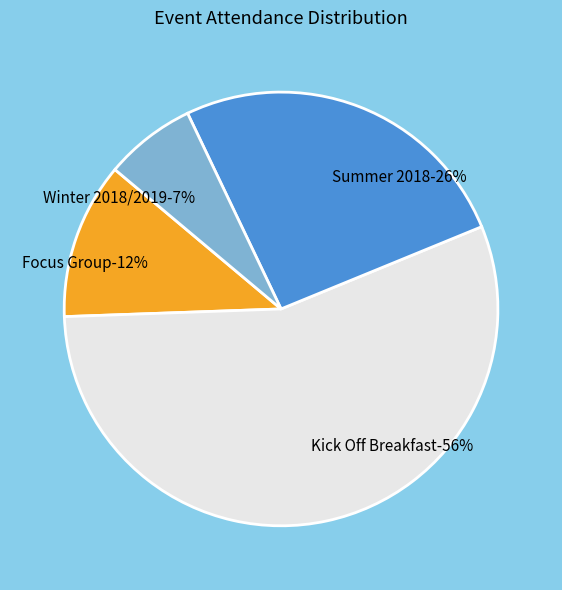

Does Kick Off Breakfast account for over 50% of the chart?

Yes